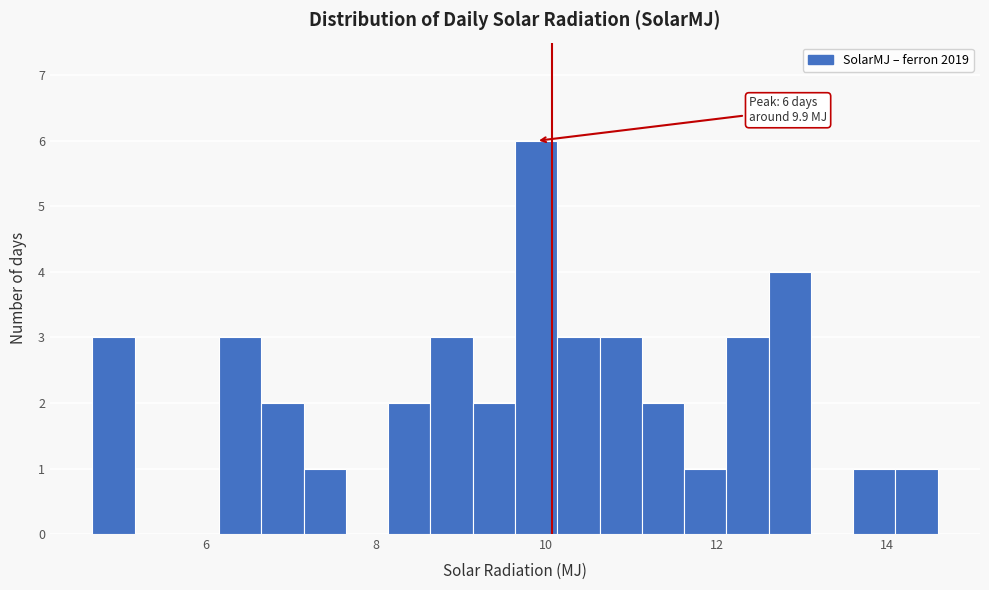

Around what value on the x-axis is the tallest bar? Give the approximate position of its centre, as read against the axis.

9.8